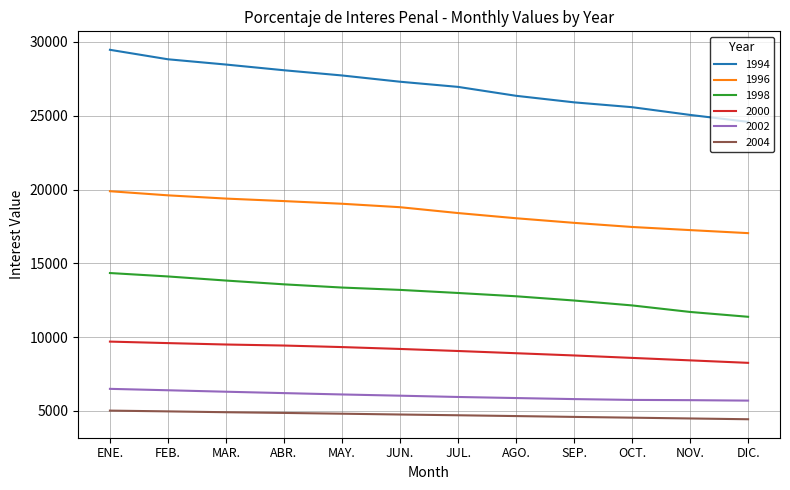

Count the number of data series in this chart.

6